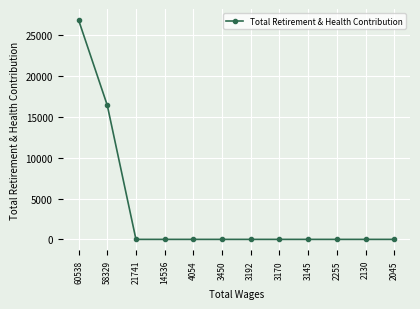

What is the greatest value displayed?

26886